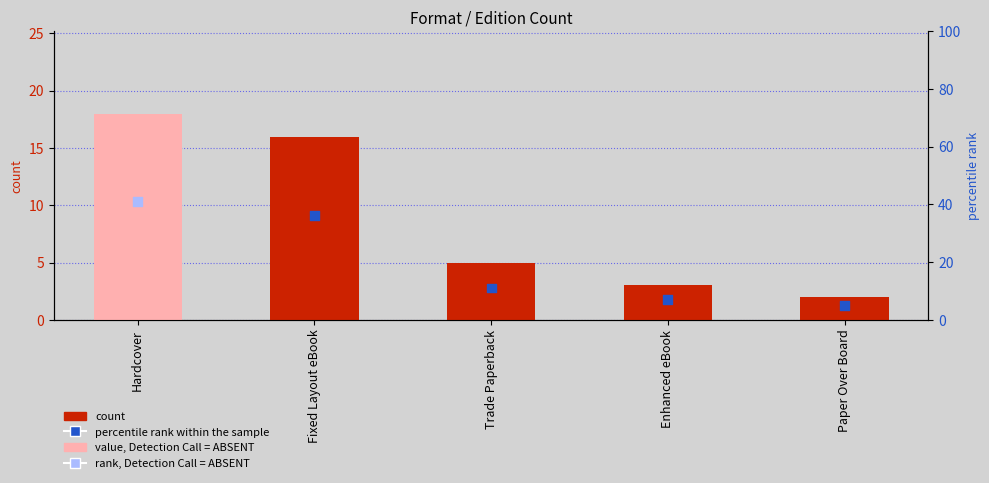

Which series has the largest total across all categories?

percentile rank within the sample